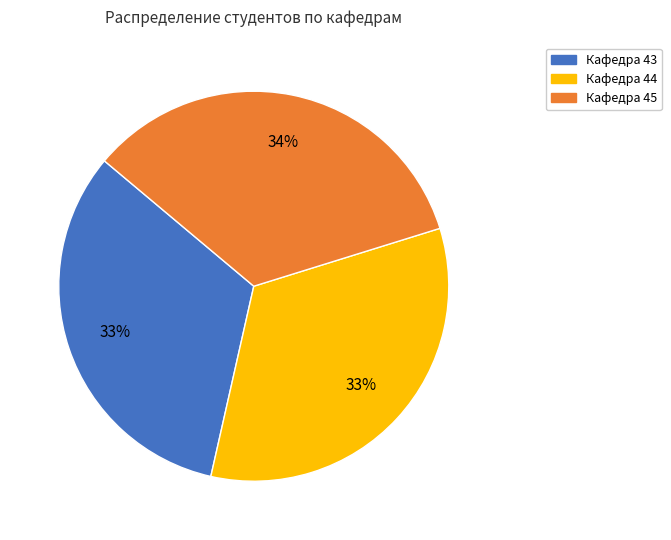

Is there any slice that represents more than half of the pie?

No